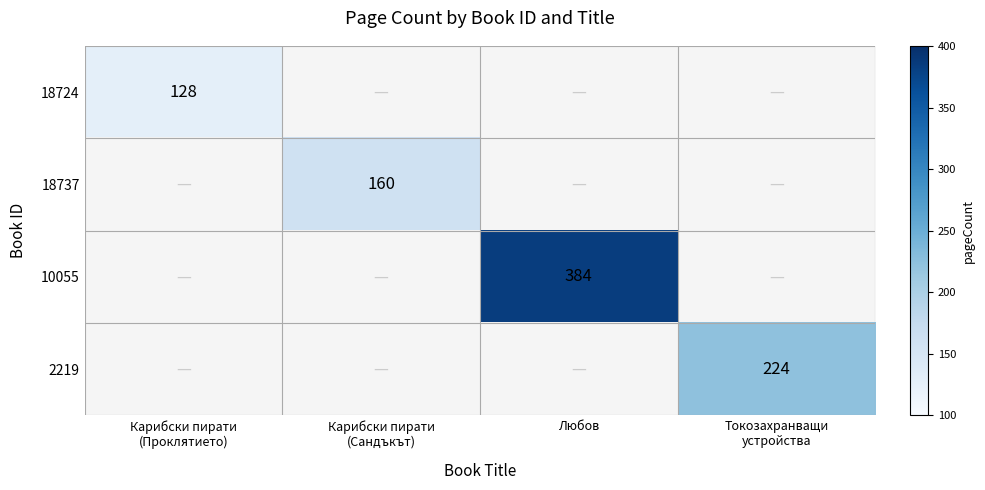

True or false: 10055 has a value of 602 at Любов.

False